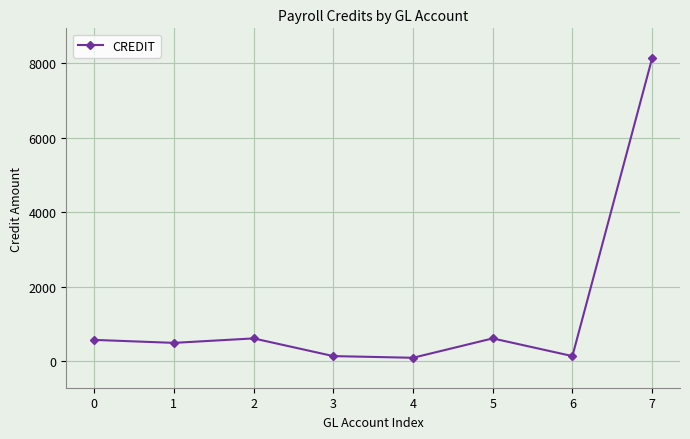

Which has a higher value, 7 or 5?

7